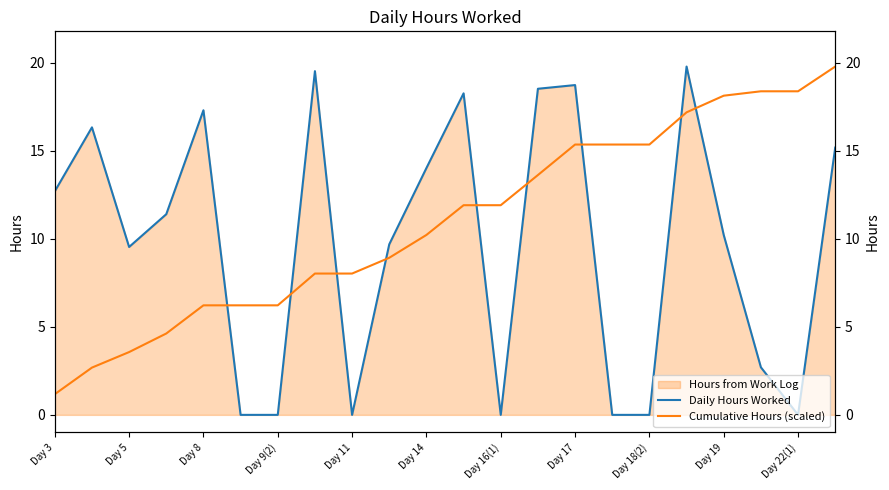

What is the difference between the second highest and second lowest values in the Cumulative Hours (scaled) series?

15.7